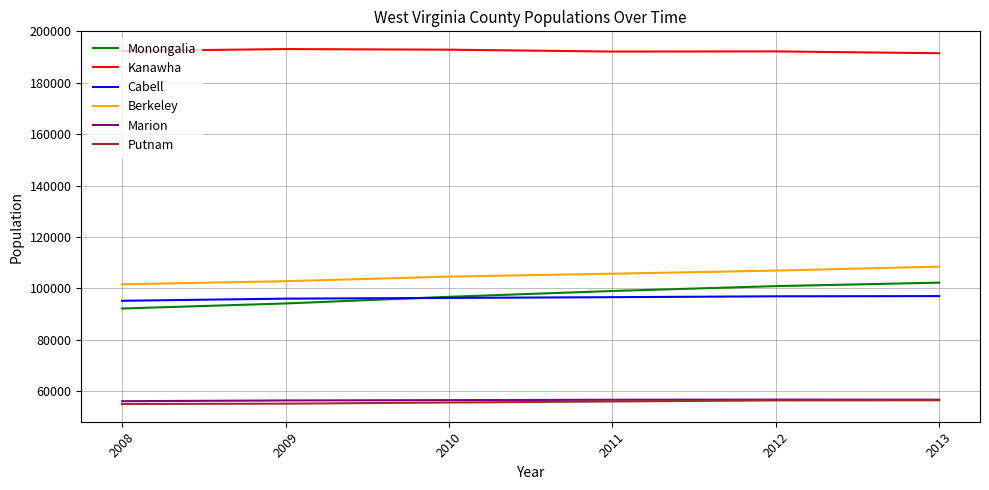

Which category has the highest value in the Monongalia series?

2013